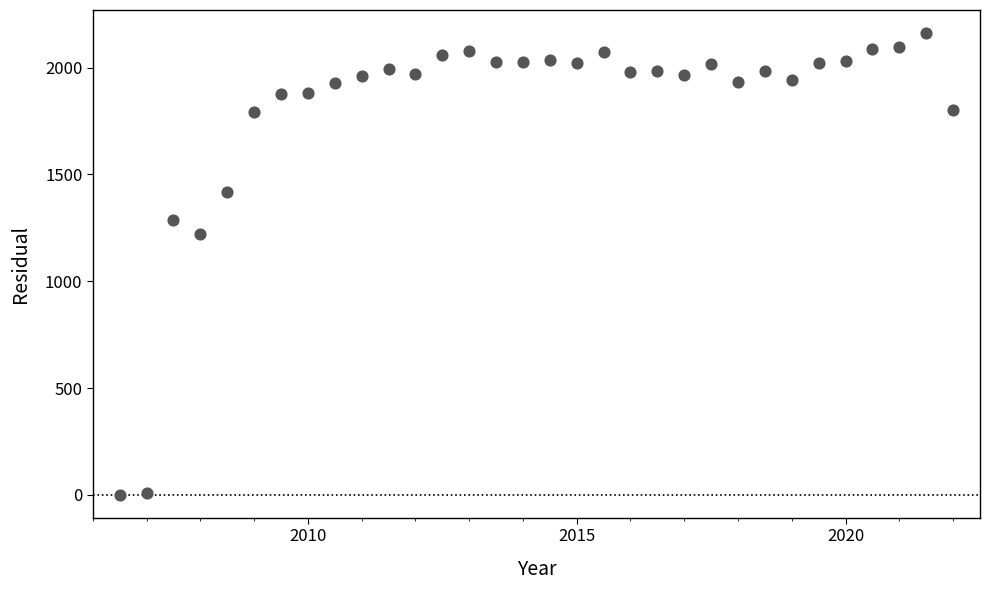

What is the range of Y values (max minus min)?

2161